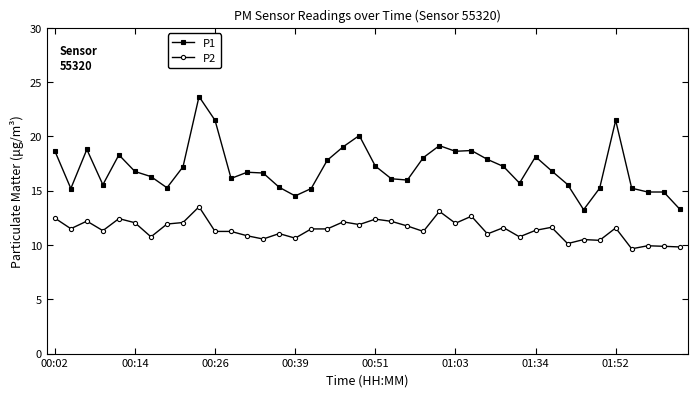

Rank the series by their average value, from highest to lowest.

P1, P2